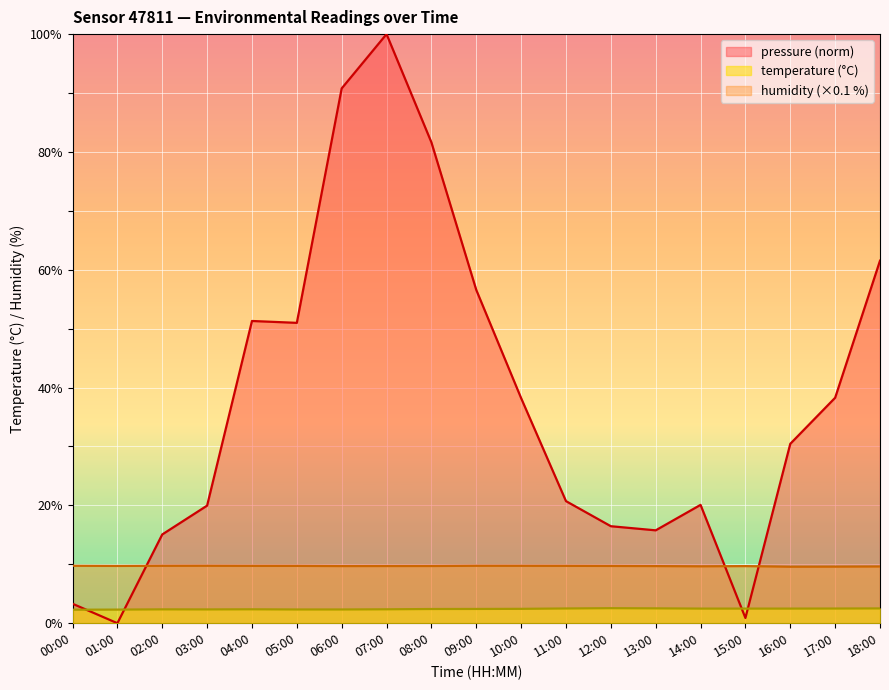

In humidity, how many points are higher than both neighbors (excluding endpoints)?

3